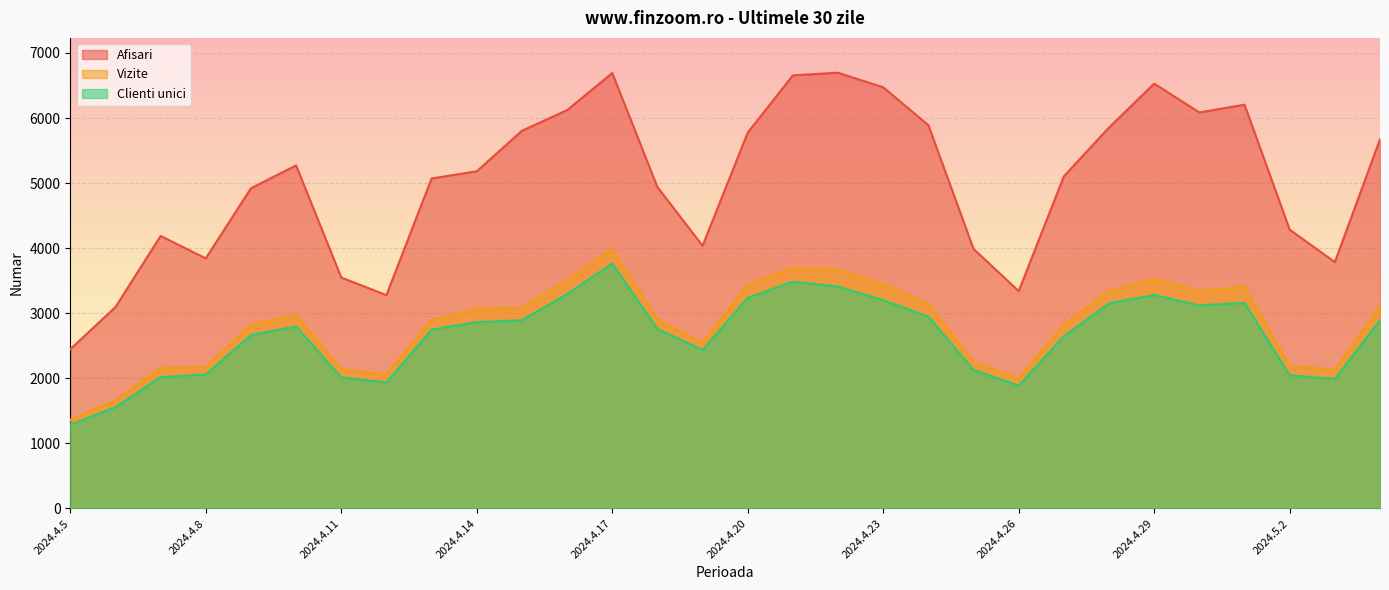

True or false: Afisari and Vizite cross at least once.

False